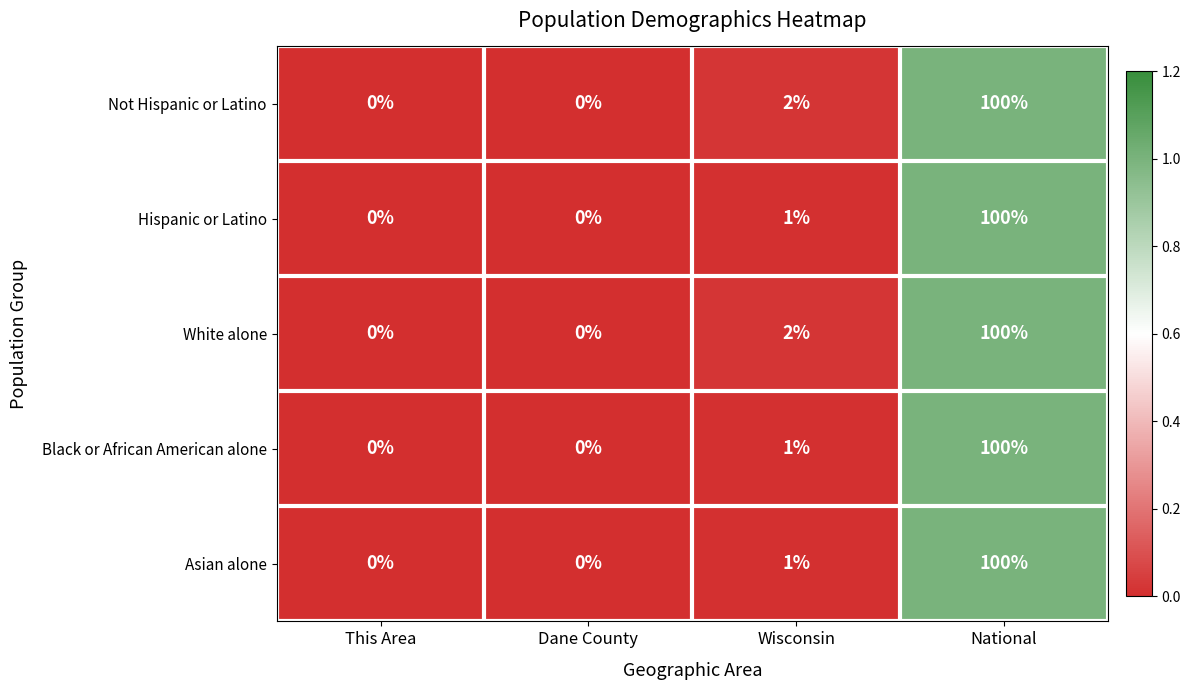

Reading left to right, list all the values displayed in this chart.

Not Hispanic or Latino: 0	0	2	100
Hispanic or Latino: 0	0	1	100
White alone: 0	0	2	100
Black or African American alone: 0	0	1	100
Asian alone: 0	0	1	100